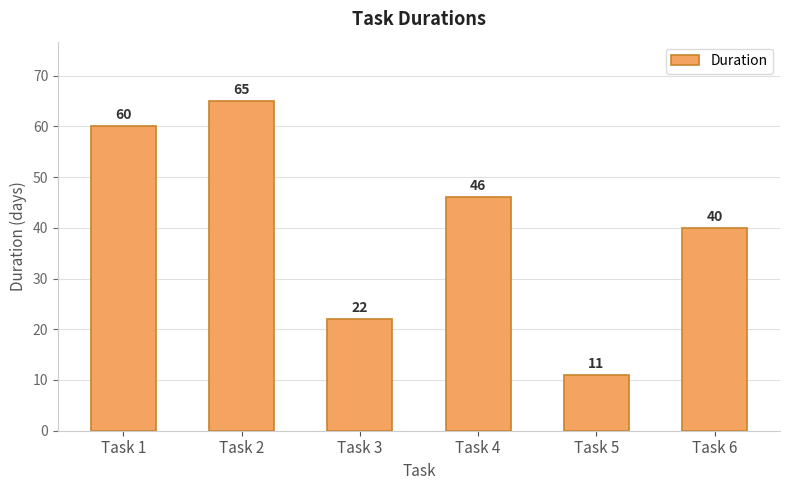

Between Task 5 and Task 6, which is larger?

Task 6